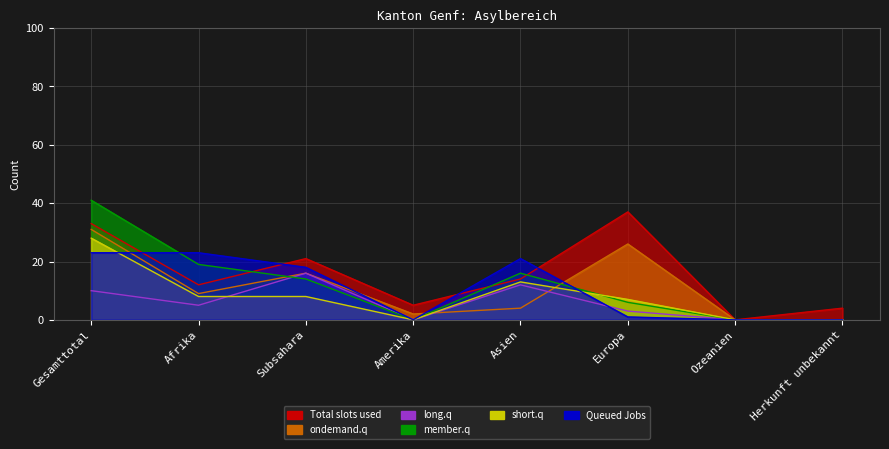

What is the label of the 7th point from the right?

Afrika